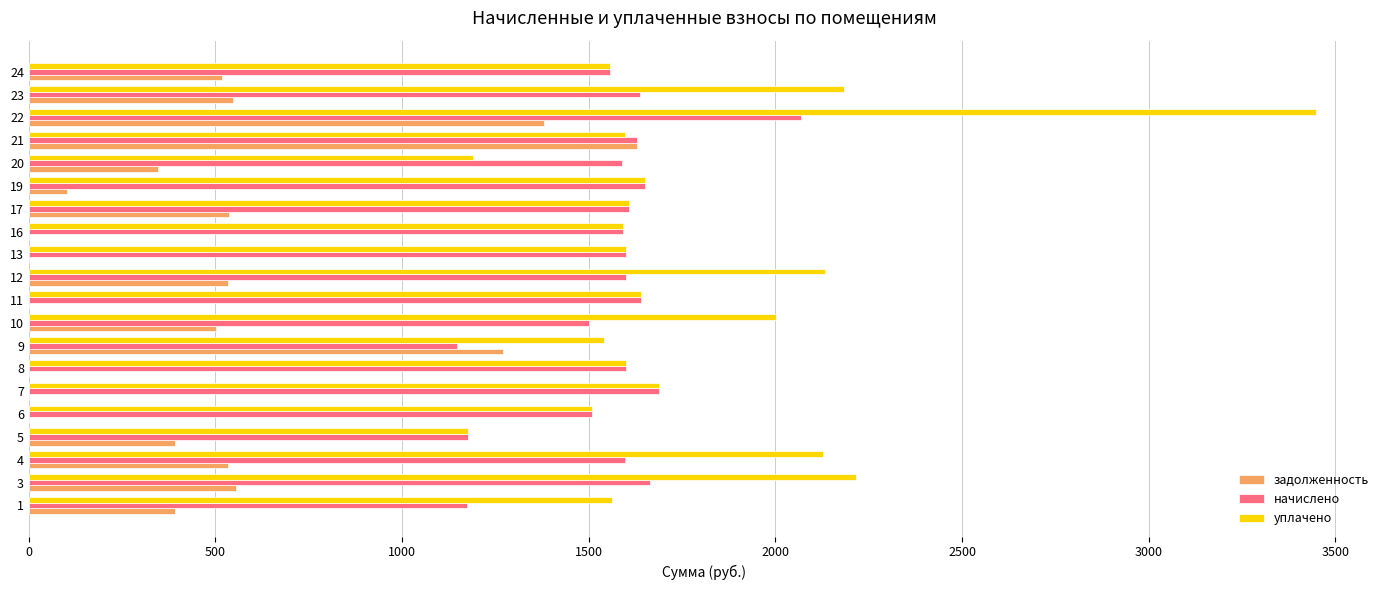

At which category is the sum across all series the highest?

22